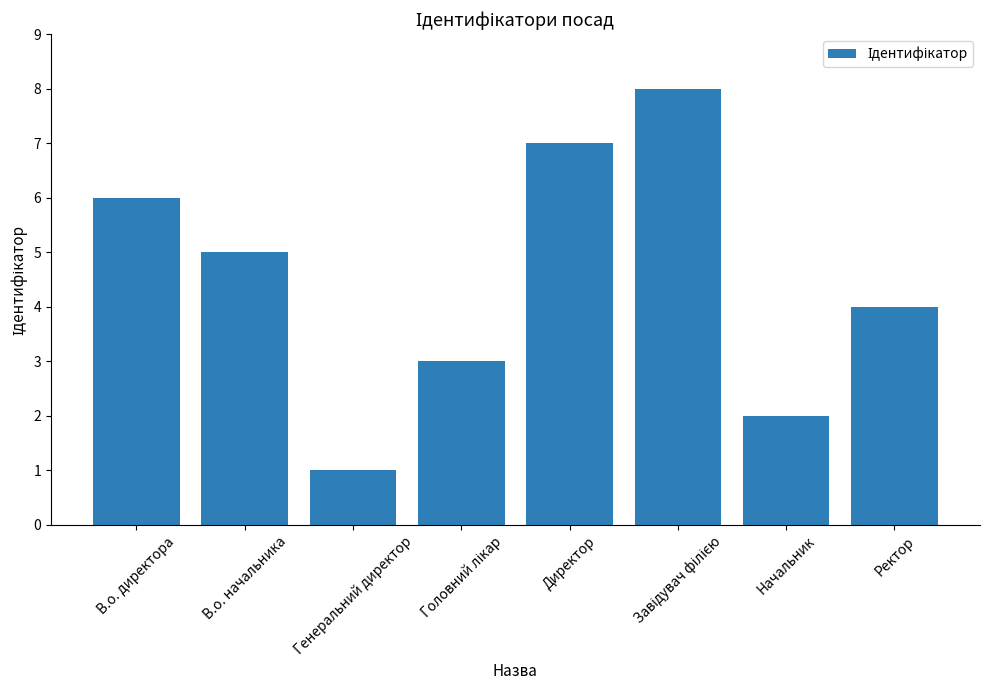

The value at В.о. начальника is 5. True or false?

True